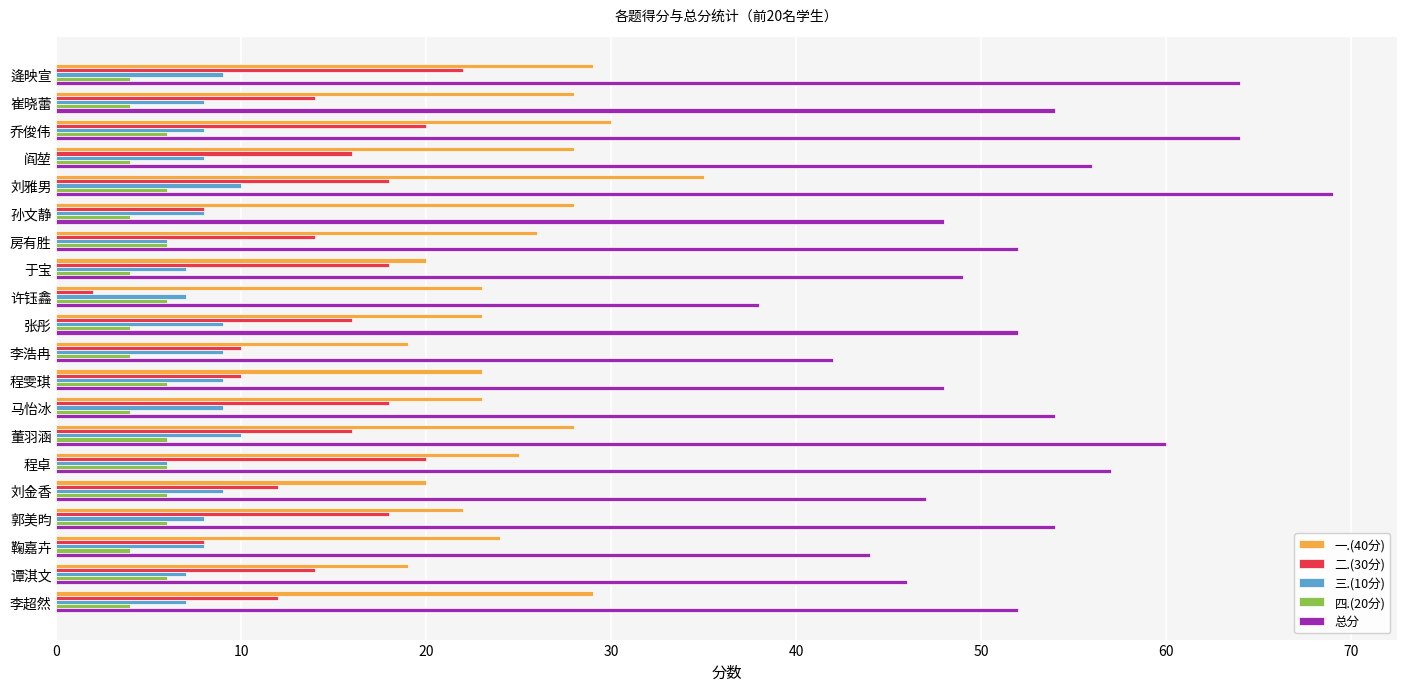

What is the difference between the highest and lowest values at 李浩冉?

38